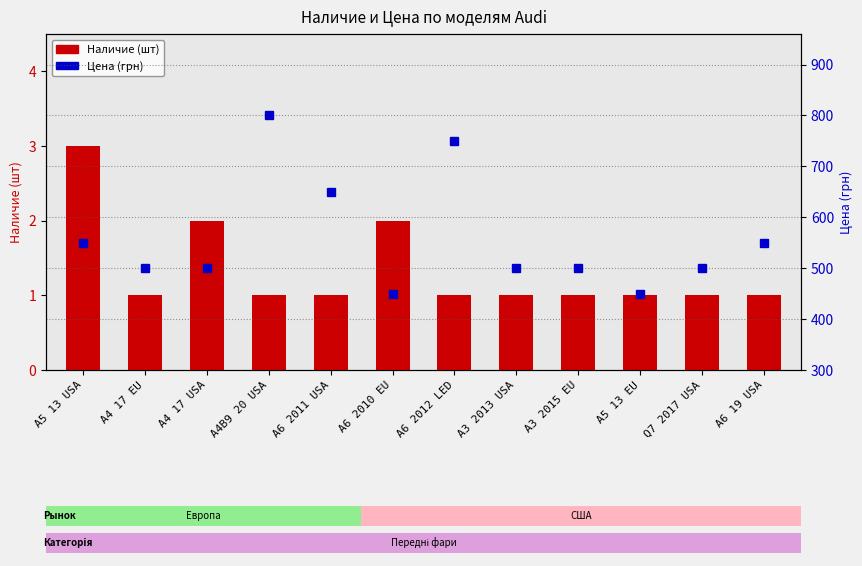

How many values in the Наличие series exceed 1?

3